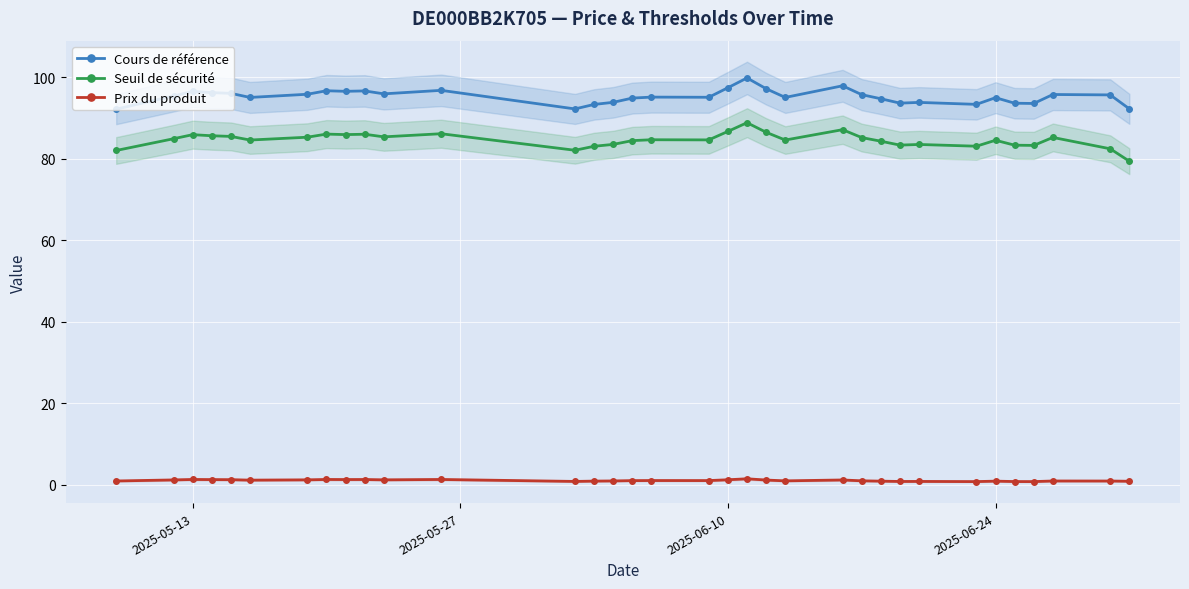

How many lines are shown in the chart?

3